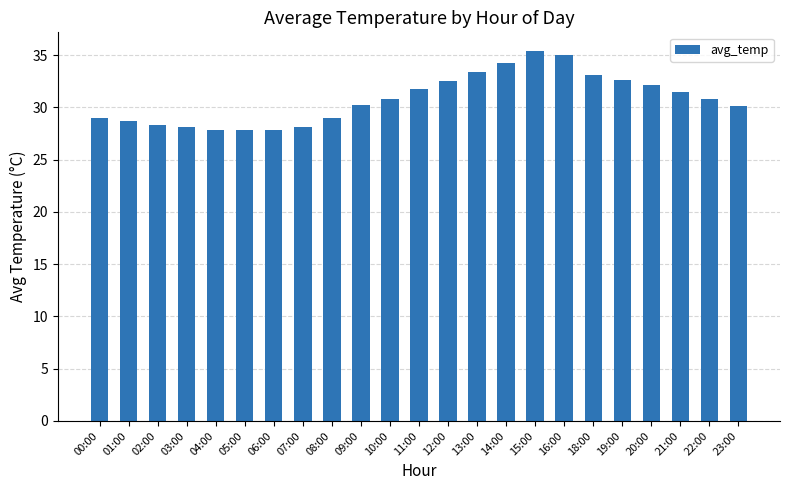

Is it true that the value at 23:00 is 43.0?

False